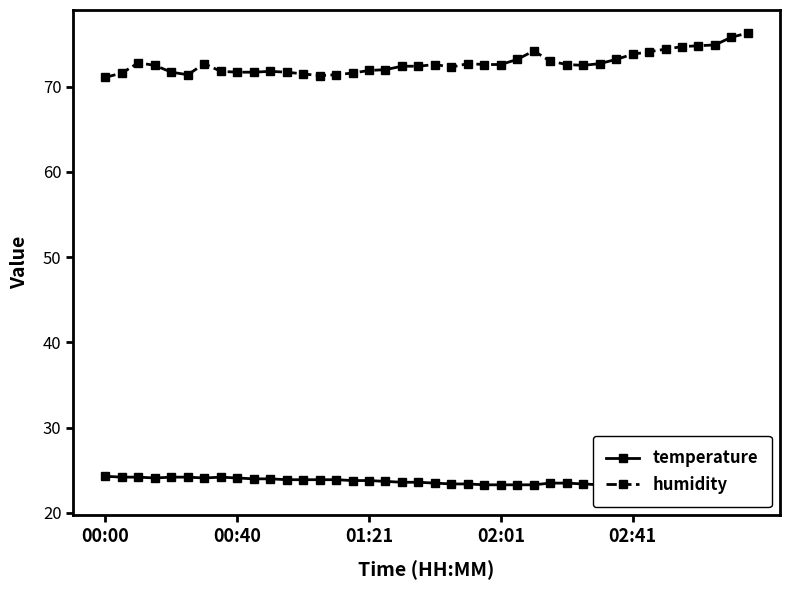

True or false: temperature and humidity cross at least once.

False